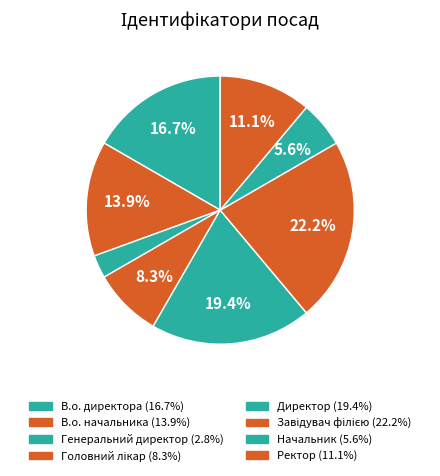

What percentage is the Ректор slice, to the nearest percent?

11%